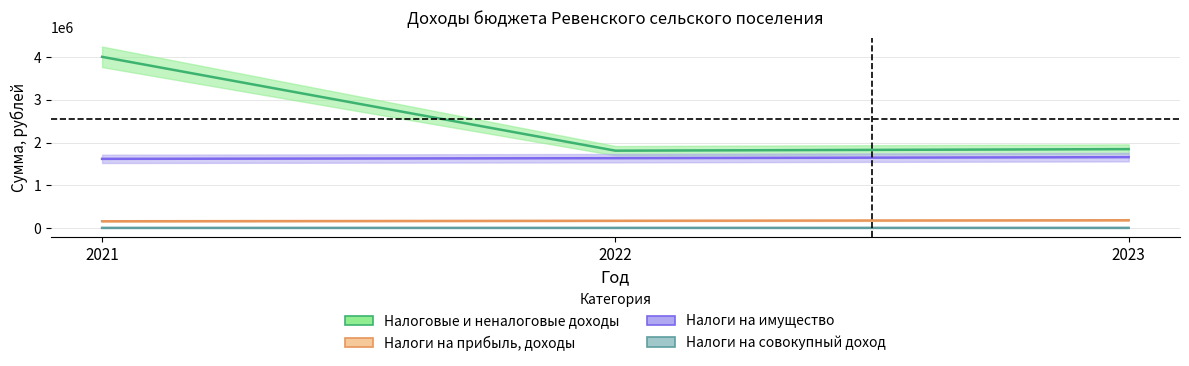

Reading left to right, transcribe all the data shown in this chart.

Налоговые и неналоговые доходы: 2021=4005100	2022=1810600	2023=1846800
Налоги на прибыль, доходы: 2021=159000	2022=171000	2023=183000
Налоги на имущество: 2021=1619000	2022=1635000	2023=1659000
Налоги на совокупный доход: 2021=4400	2022=4600	2023=4800